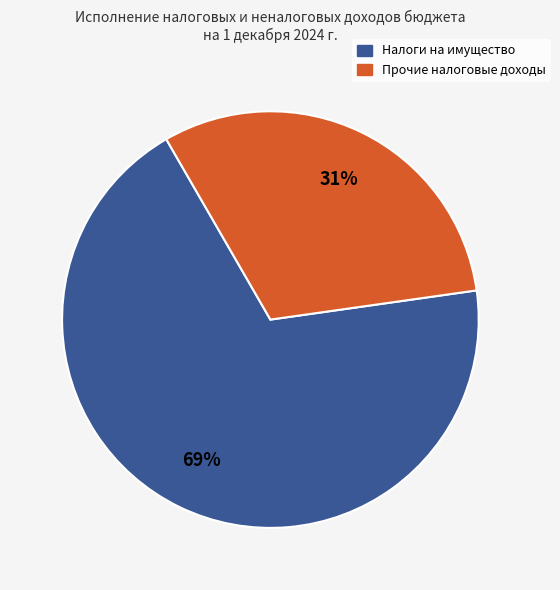

To the nearest percent, what is the difference between the largest and smallest slice percentages?

38%